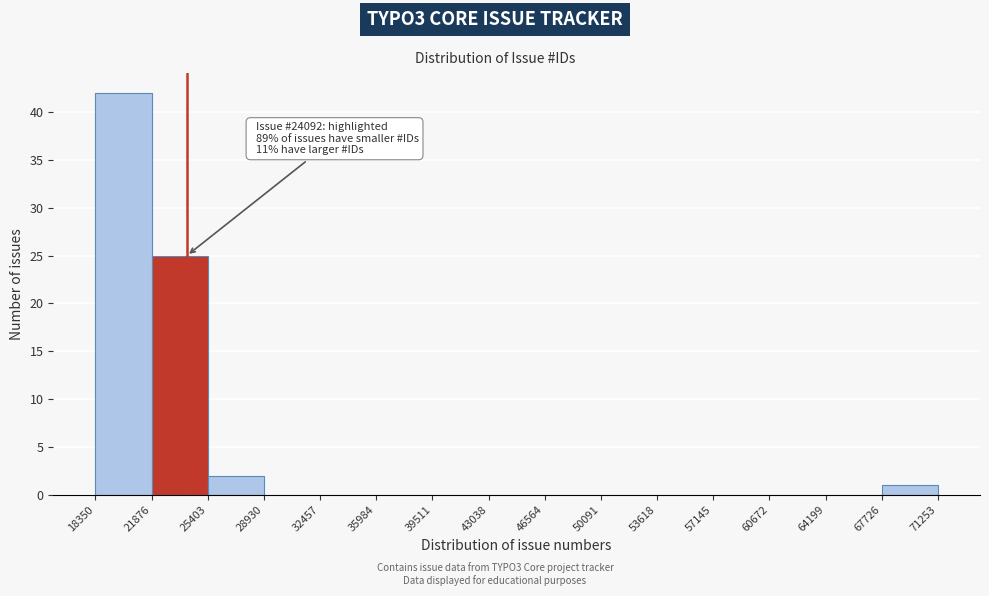

Which range on the x-axis has the tallest bar?

18350 to 21876